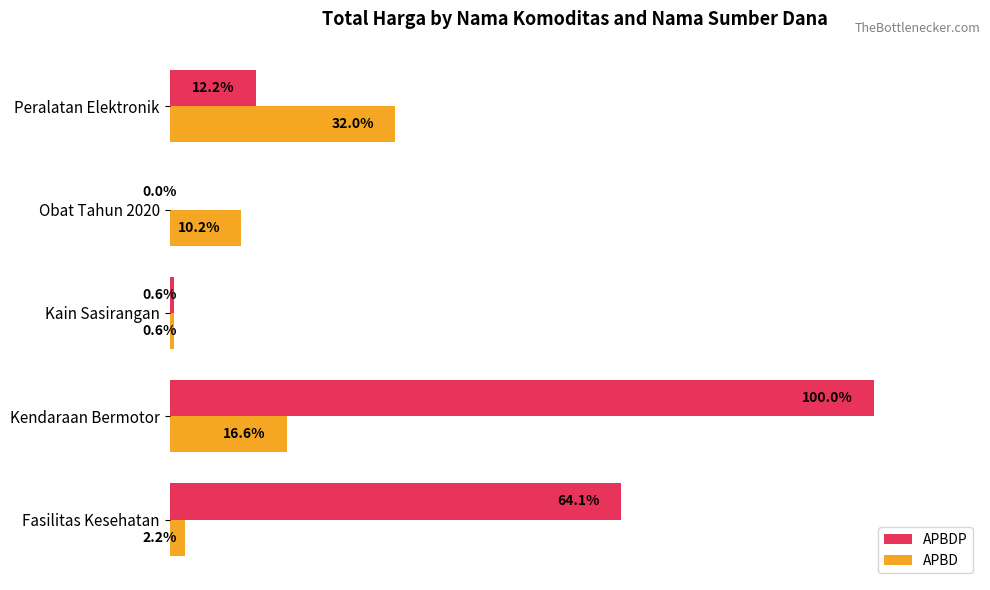

What are all the series names shown in the legend?

APBDP, APBD